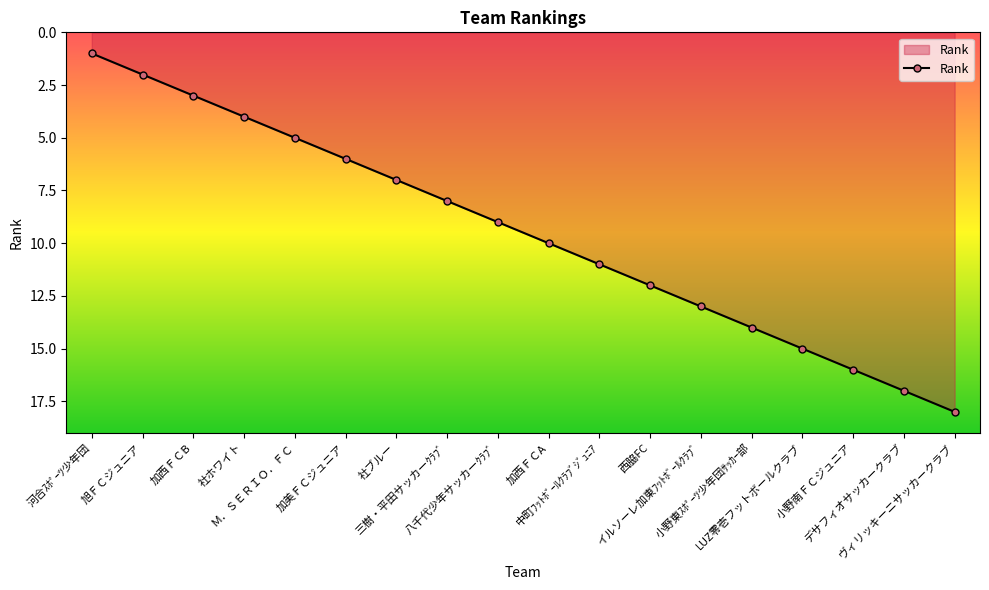

Rank the categories by value from lowest to highest.

河合ｽﾎﾟｰﾂ少年団, 旭ＦＣジュニア, 加西ＦＣB, 社ホワイト, Ｍ．ＳＥＲＩＯ．ＦＣ, 加美ＦＣジュニア, 社ブルー, 三樹・平田サッカーｸﾗﾌﾞ, 八千代少年サッカーｸﾗﾌﾞ, 加西ＦＣA, 中町ﾌｯﾄﾎﾞｰﾙｸﾗﾌﾞｼﾞｭﾆｱ, 西脇FC, イルソーレ加東ﾌｯﾄﾎﾞｰﾙｸﾗﾌﾞ, 小野東ｽﾎﾟｰﾂ少年団ｻｯｶｰ部, LUZ零壱フットボールクラブ, 小野南ＦＣジュニア, デサフィオサッカークラブ, ヴィリッキーニサッカークラブ